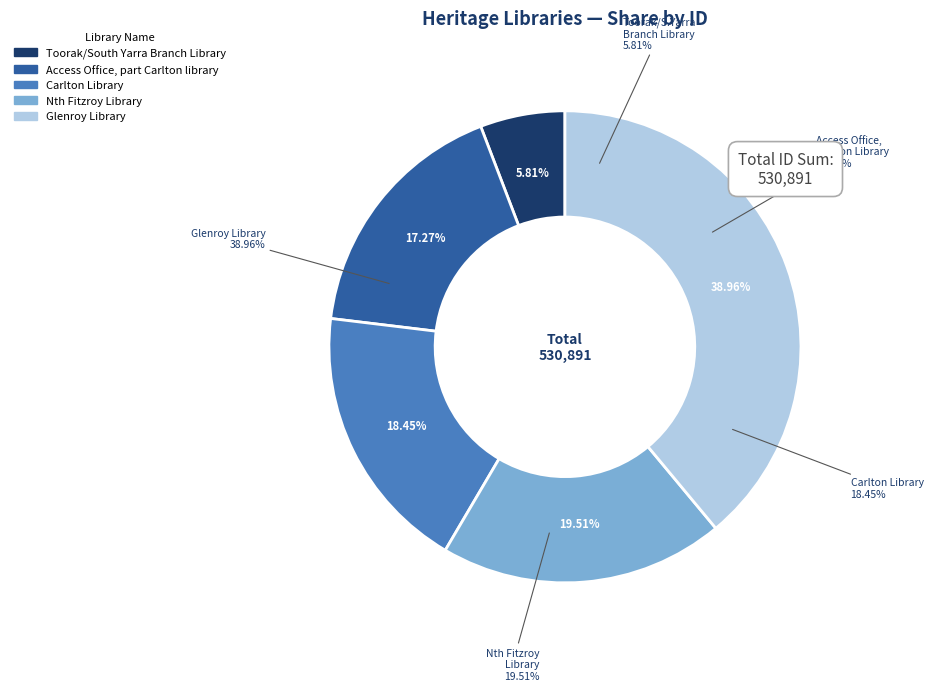

To the nearest percent, what percentage of the pie is Carlton Library?

18%